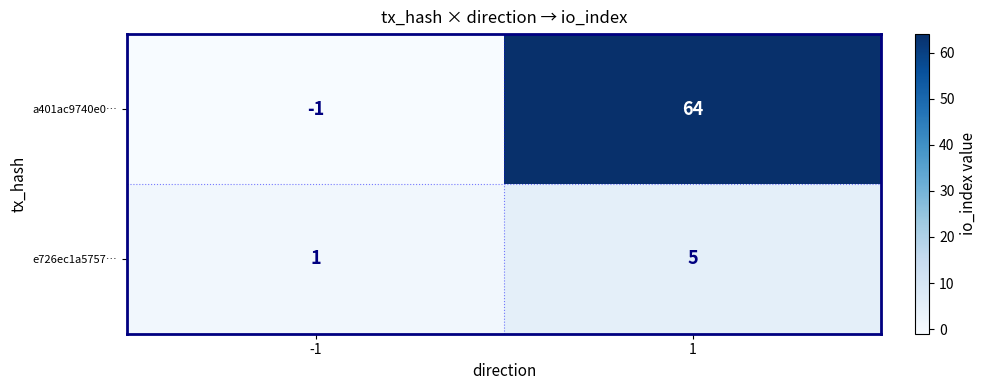

What is the difference between the highest and lowest values at -1?

2